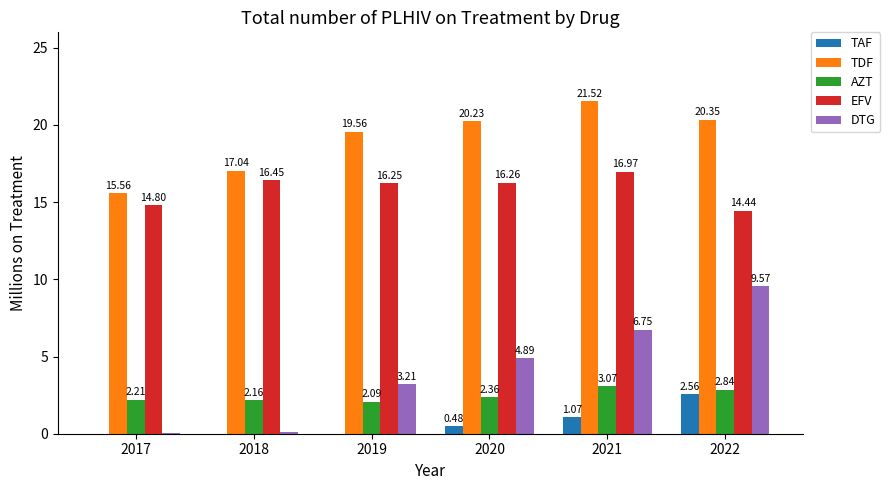

Is the value of EFV at 2020 greater than the value of TAF at 2017?

Yes